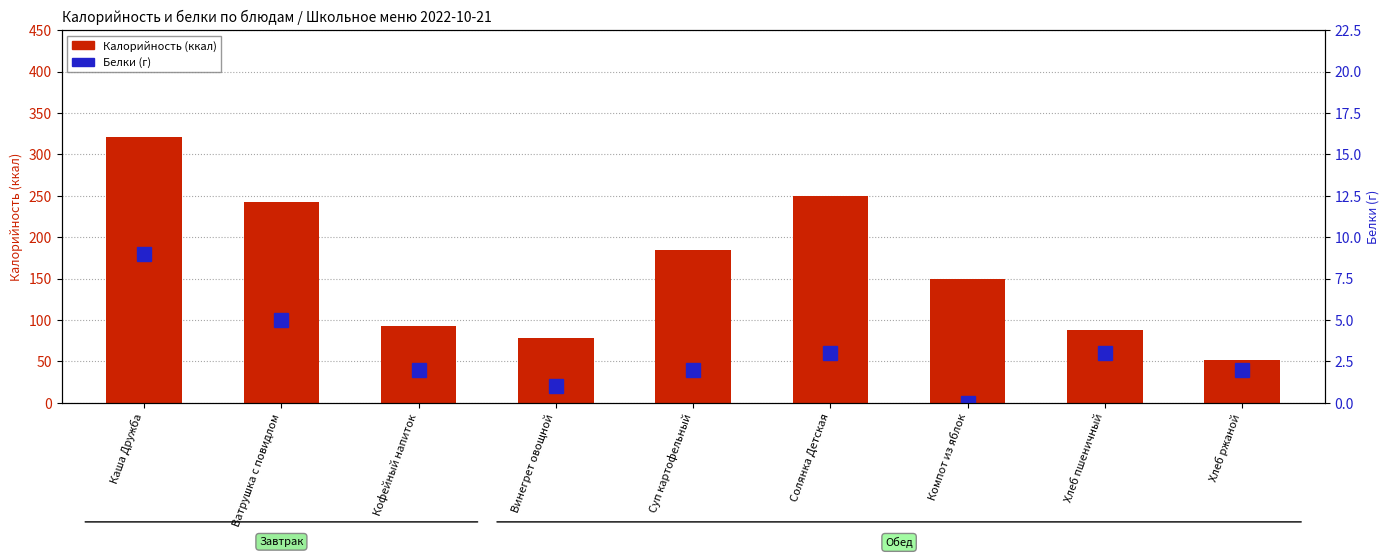

What is the average value of the Белки series?

3.0